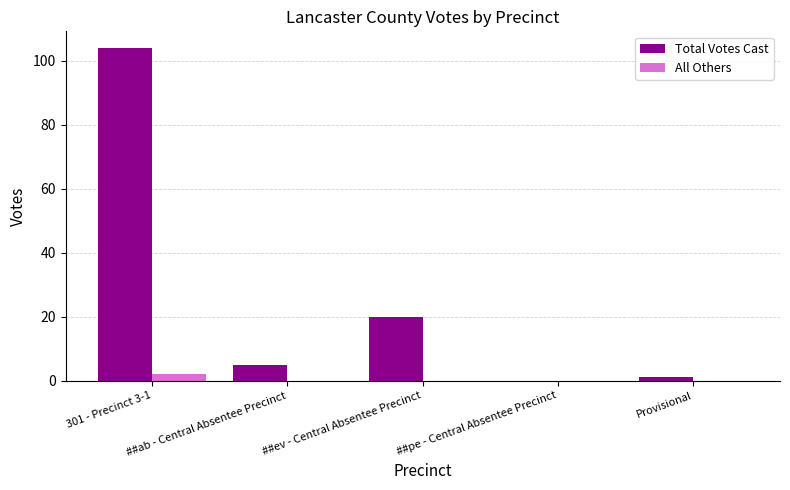

What is the greatest value displayed?

104